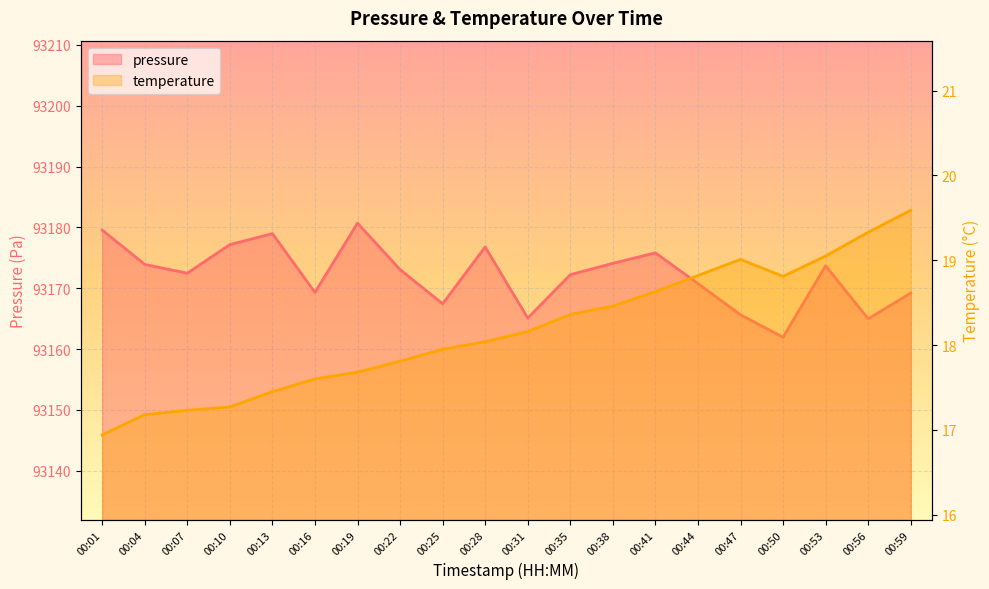

How many interior local valleys does the temperature series have?

1